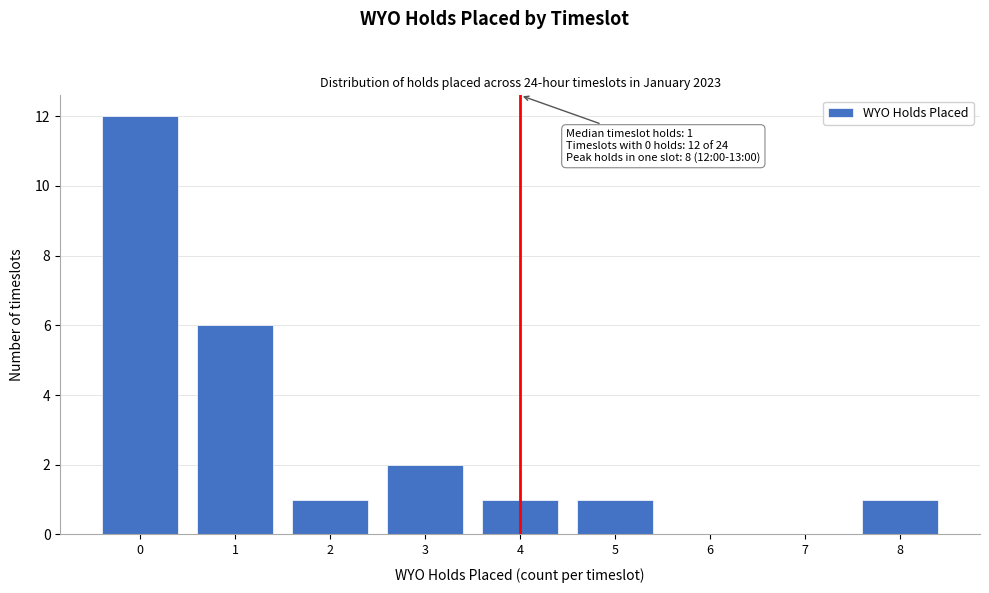

Reading right to left, extract all data points from this chart.

8=1	7=0	6=0	5=1	4=1	3=2	2=1	1=6	0=12